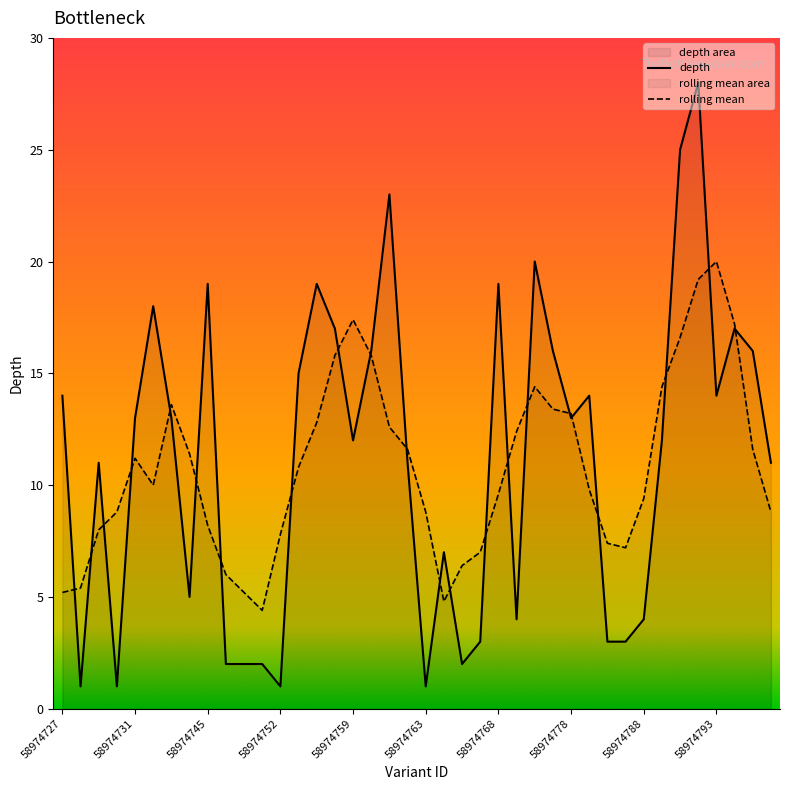

How many values in the depth series exceed 13?

17